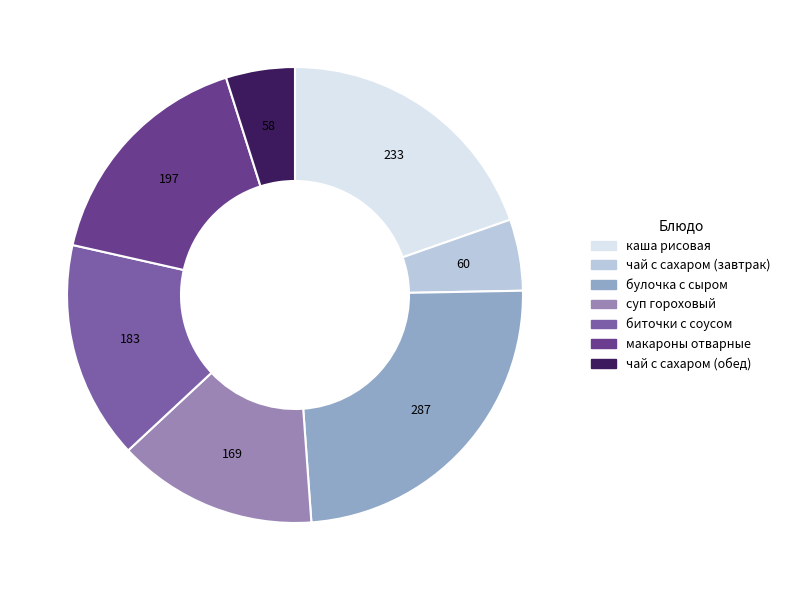

Does any single category account for the majority?

No